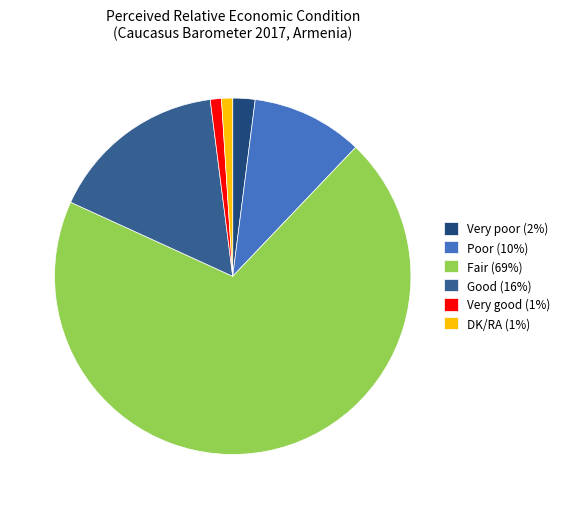

Approximately how many times larger is the value at Very good compared to Very poor?

0.5